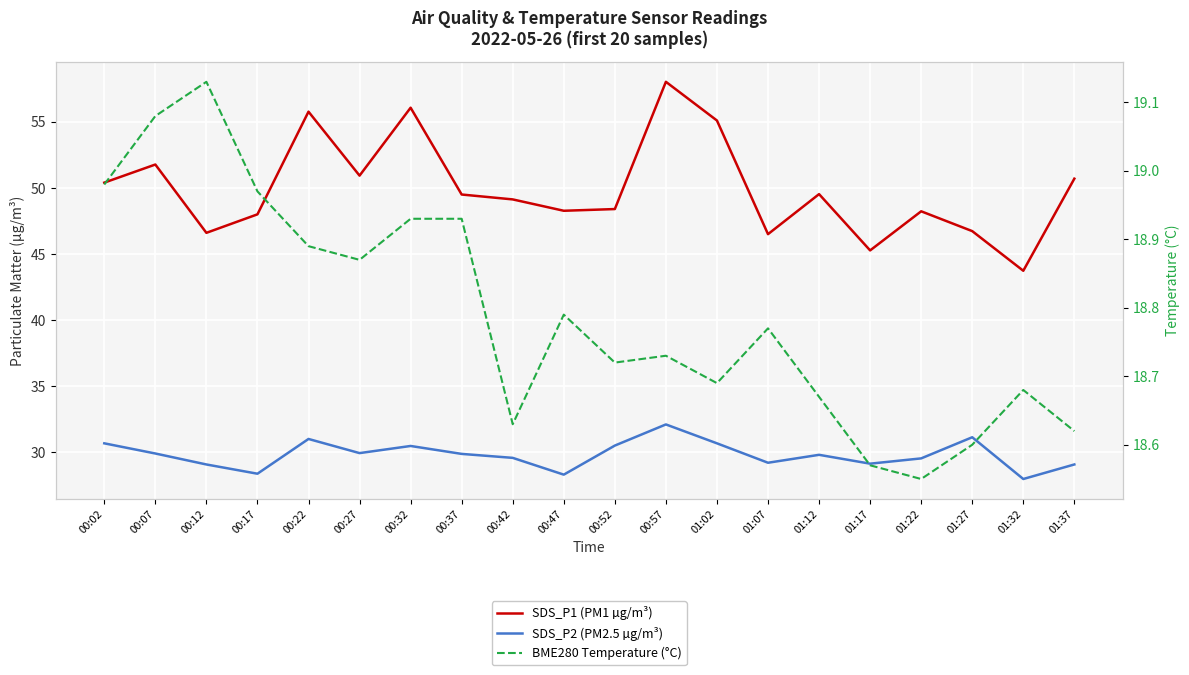

What is the sum of all BME280 Temperature (°C) values?

375.8